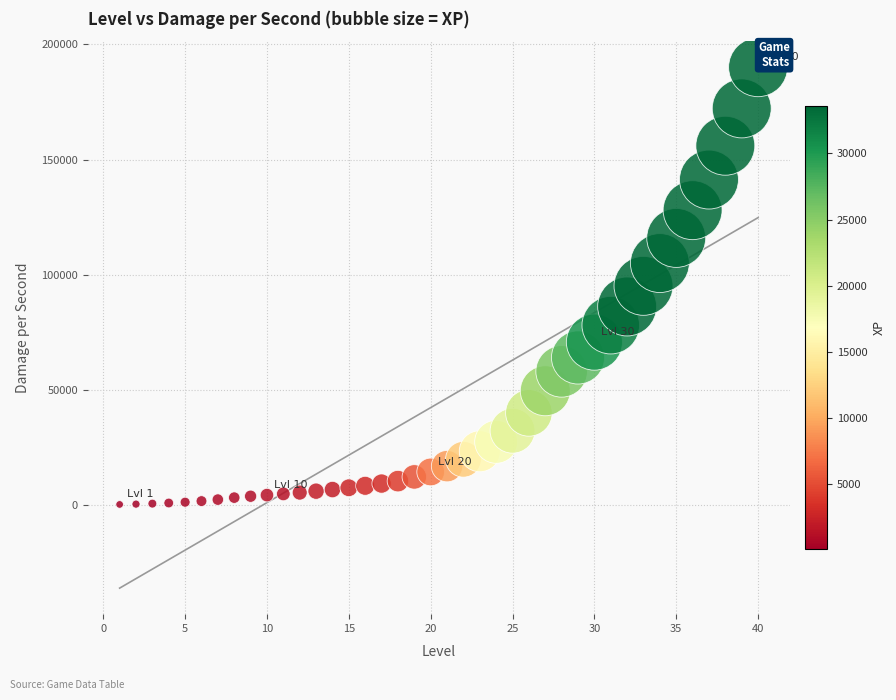

What is the range of X values (max minus min)?

39